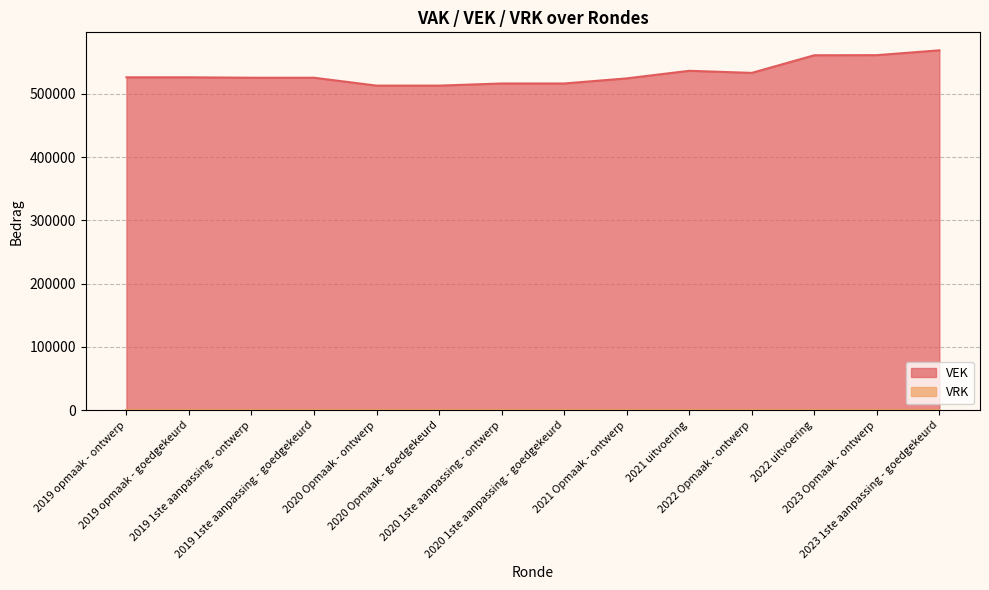

The chart shows a value of 512987 at 2020 Opmaak - goedgekeurd. True or false?

True